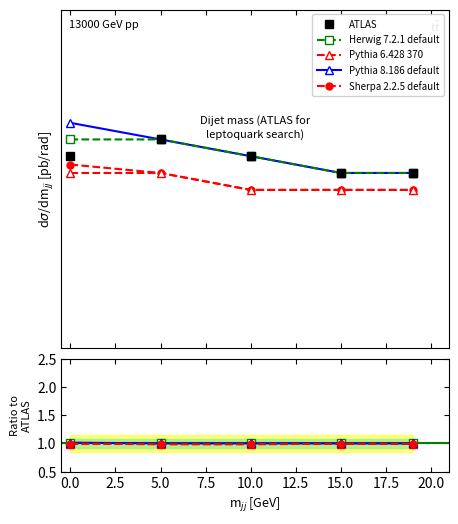

True or false: Pythia 6.428 370 has a value of 1.8 at 5.0.

False